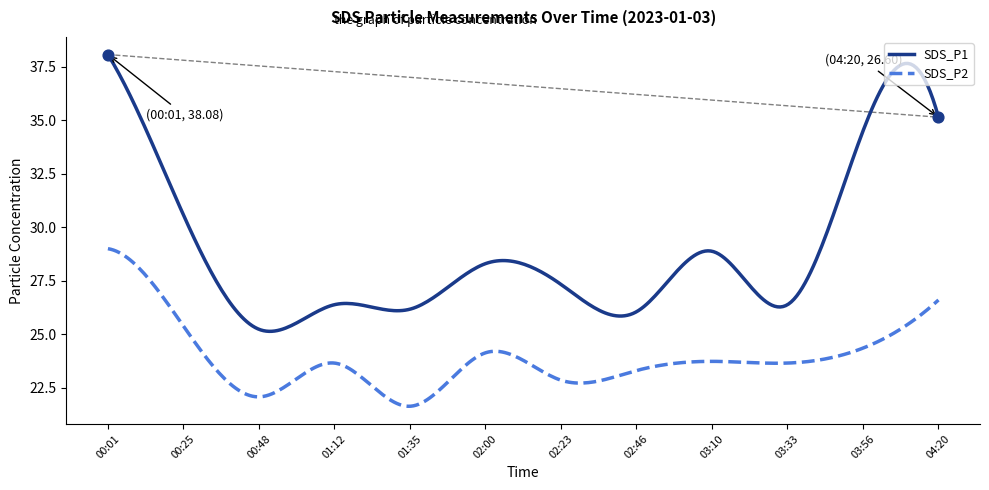

Which series has the largest total across all categories?

SDS_P1